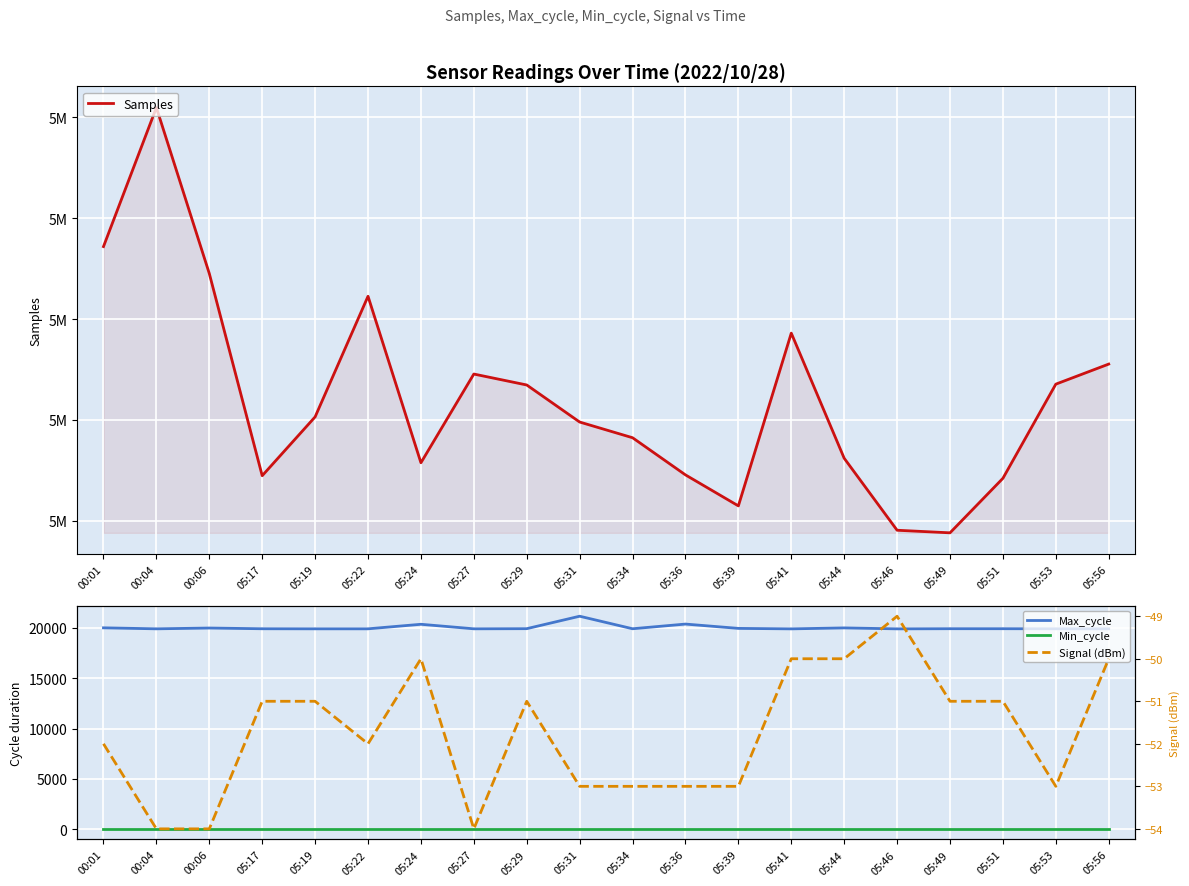

What is the greatest value displayed?

5090970